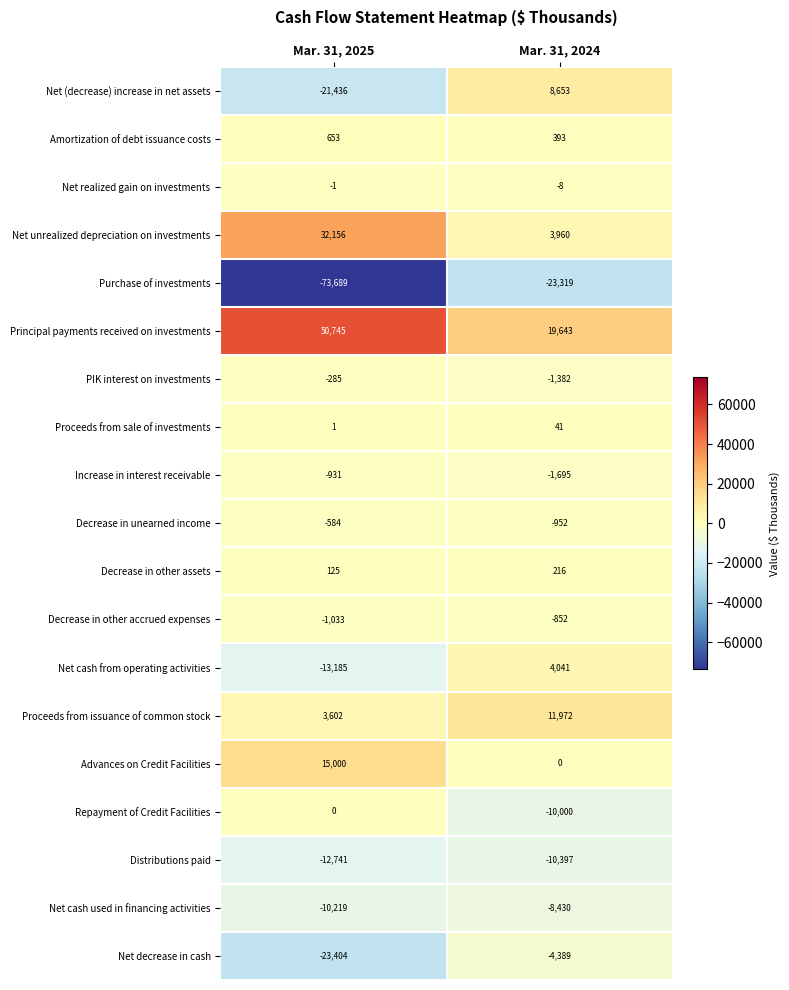

Where is Increase in interest receivable nearest to the value -1313?

Mar. 31, 2025